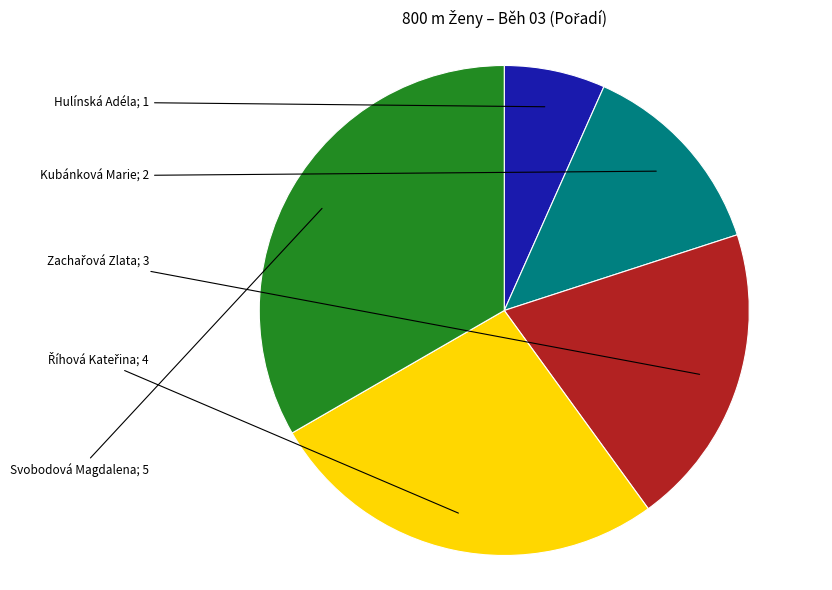

Does any single category account for the majority?

No